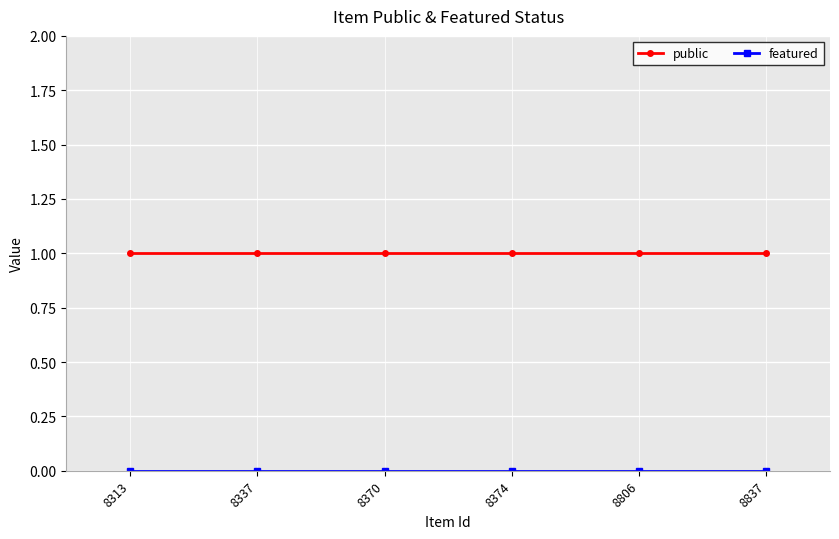

Is it true that public equals 1 at 8337?

True